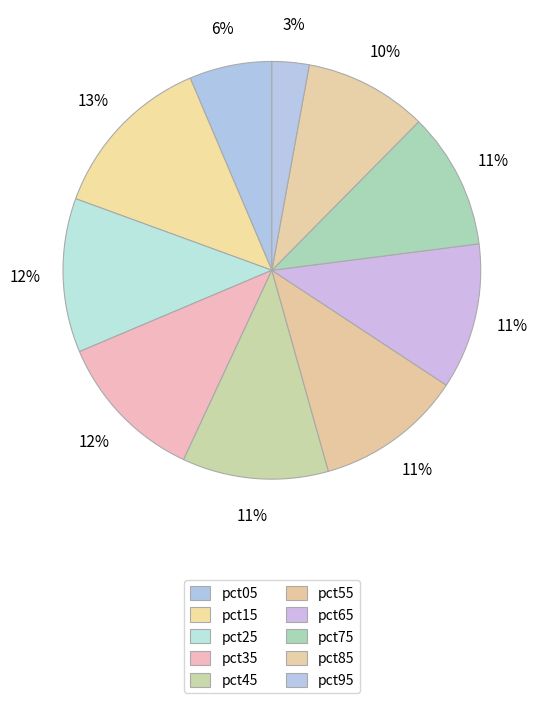

Is there a majority slice in this chart?

No